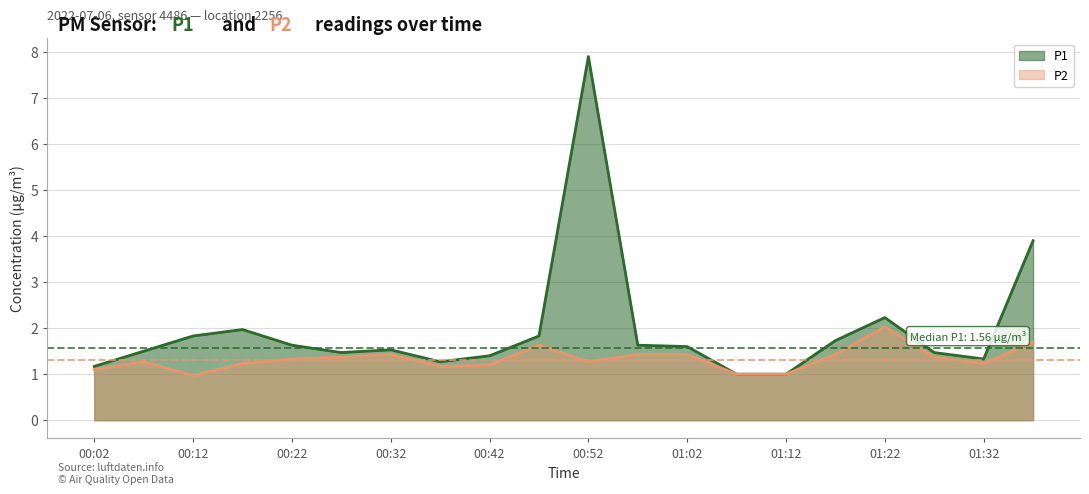

How many lines are shown in the chart?

2